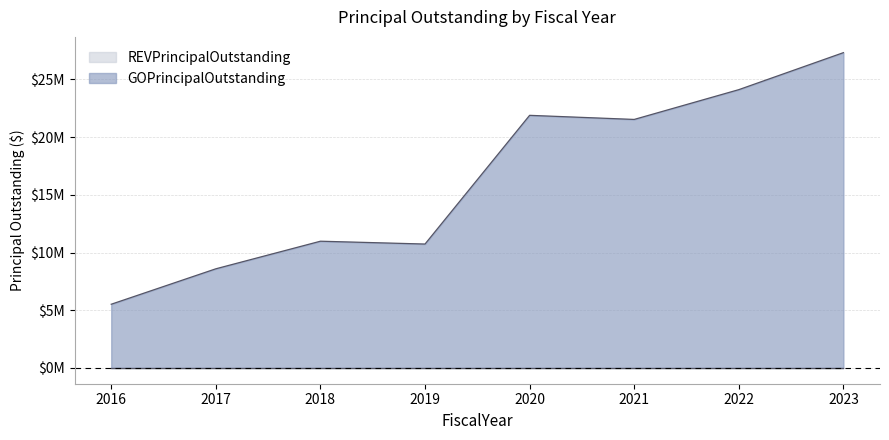

What is the sum of all values?

130665000